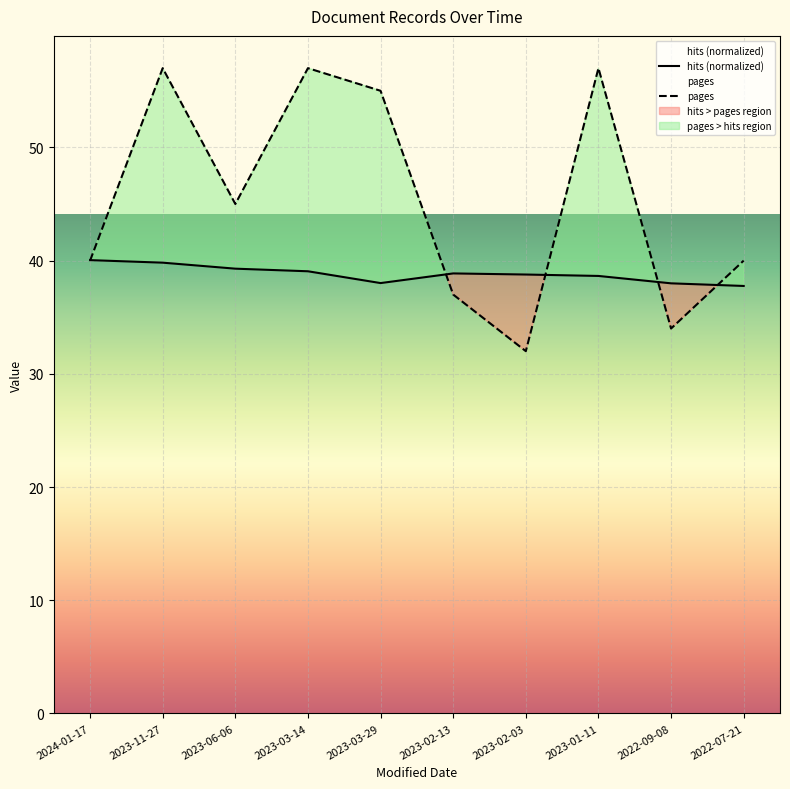

What is the difference between the hits (normalized) values at 2024-01-17 and 2023-03-29?

2.0